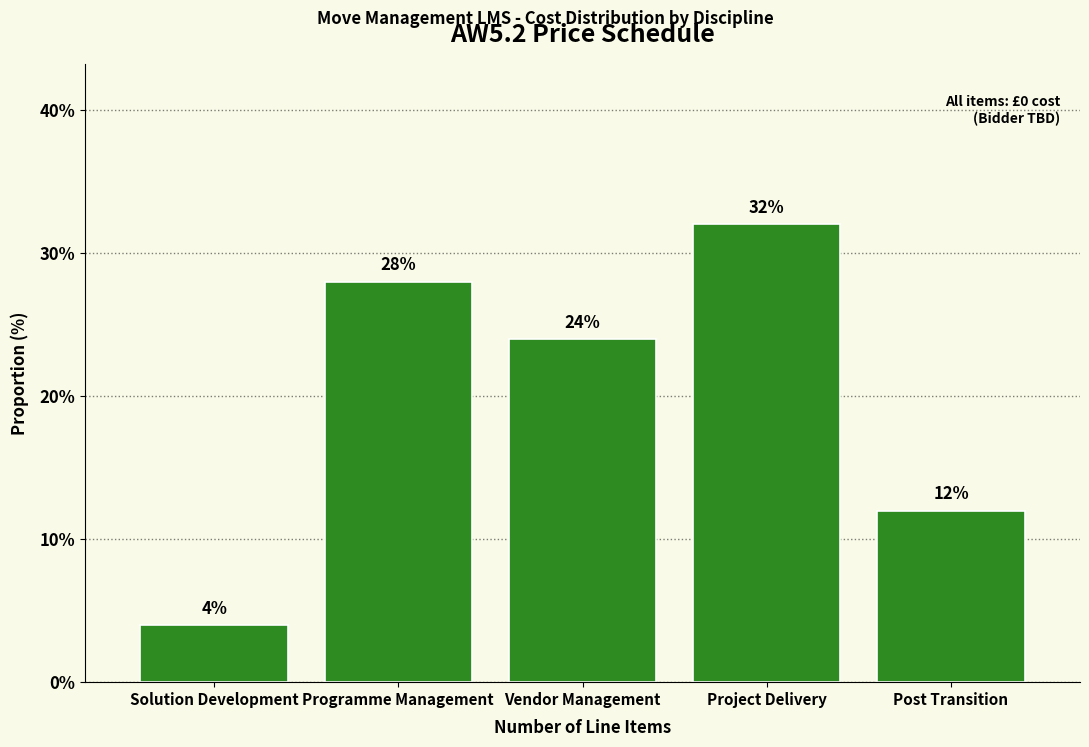

Reading left to right, what are all the values shown in this chart?

4.0	28.0	24.0	32.0	12.0